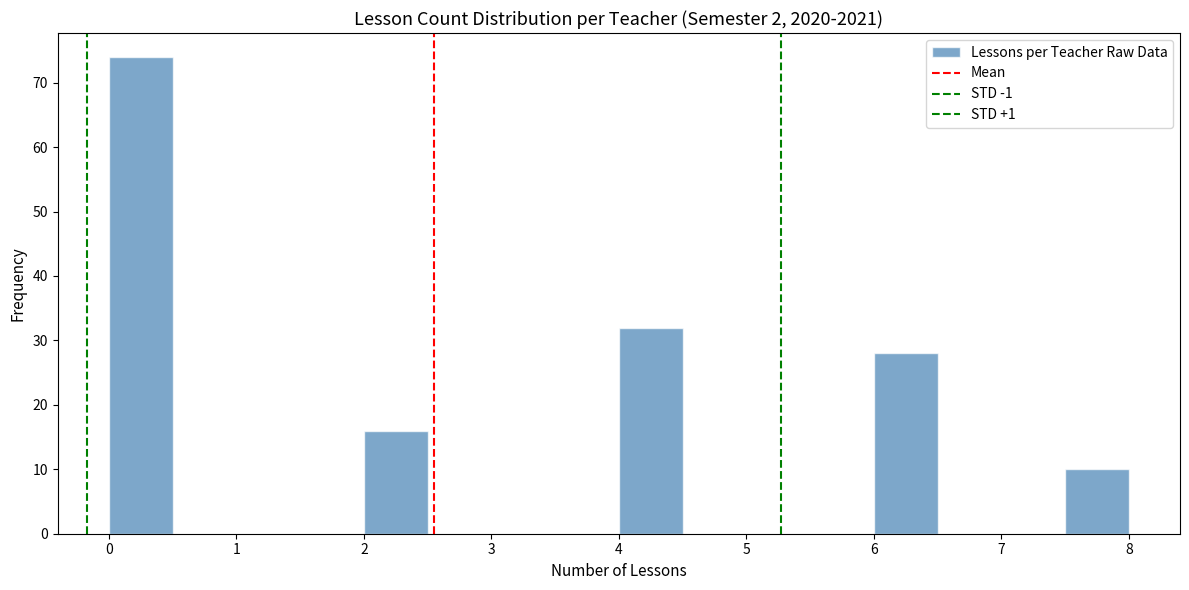

Reading left to right, transcribe this chart: for each bar, give the range it covers on the x-axis and its height. The values are not printed on the chart, so give them approximately, as read against the axis.

0.0 to 0.5: 74
0.5 to 1.0: 0
1.0 to 1.5: 0
1.5 to 2.0: 0
2.0 to 2.5: 16
2.5 to 3.0: 0
3.0 to 3.5: 0
3.5 to 4.0: 0
4.0 to 4.5: 32
4.5 to 5.0: 0
5.0 to 5.5: 0
5.5 to 6.0: 0
6.0 to 6.5: 28
6.5 to 7.0: 0
7.0 to 7.5: 0
7.5 to 8.0: 10